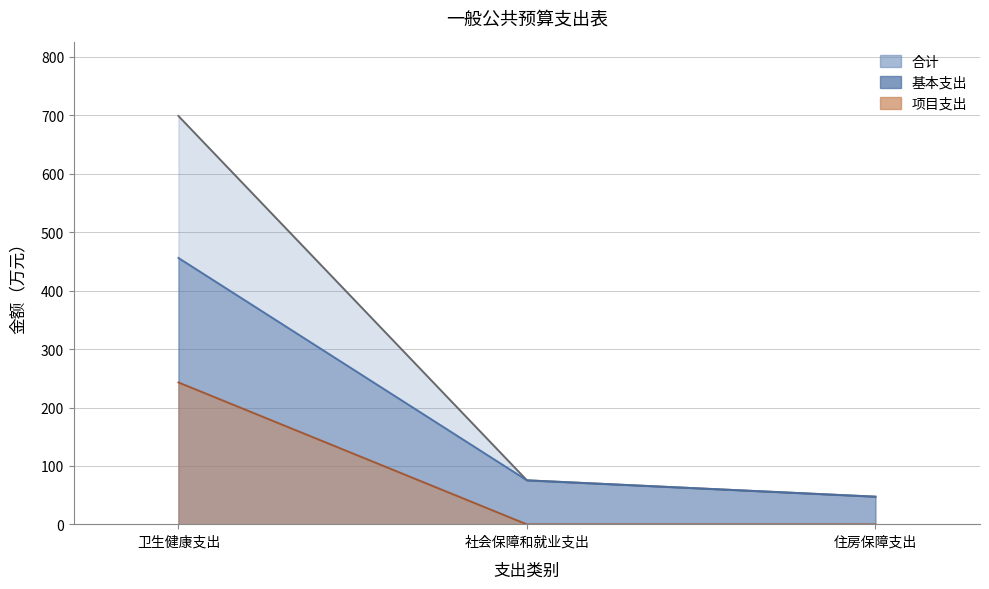

What are all the series names shown in the legend?

合计, 基本支出, 项目支出